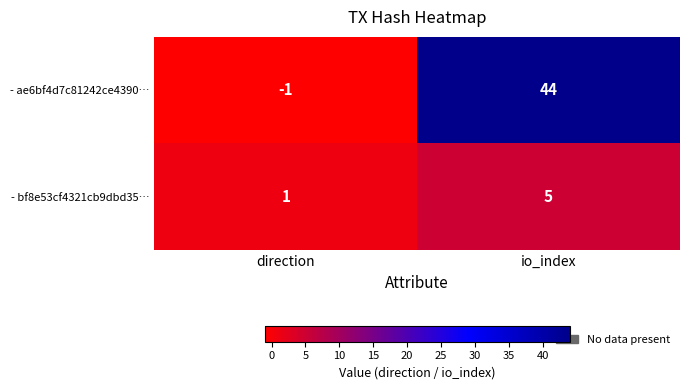

Where is - bf8e53cf4321cb9dbd35… nearest to the value 3?

direction